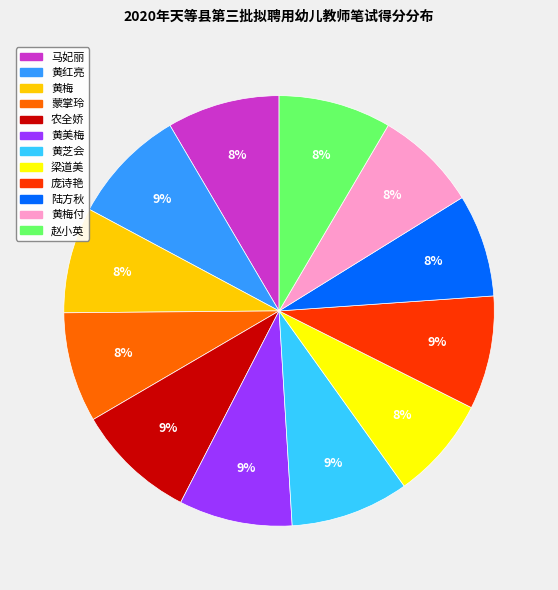

To the nearest percent, what portion does 赵小英 represent?

8%